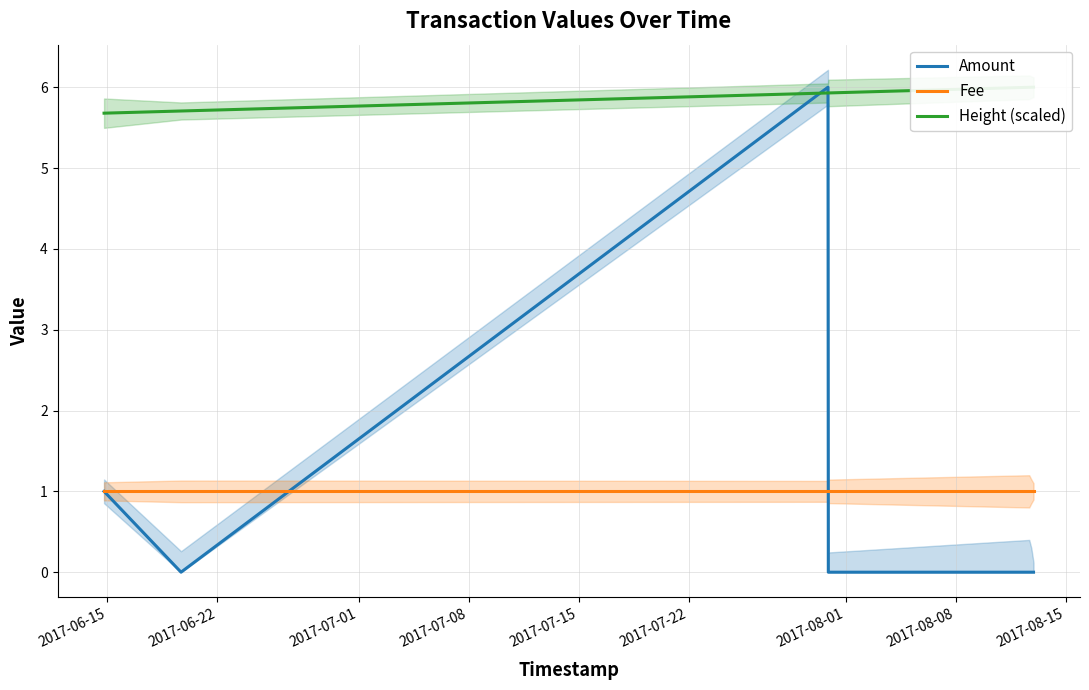

What is the sum of the Fee values at 2017-06-15 and 2017-06-22?

2.0